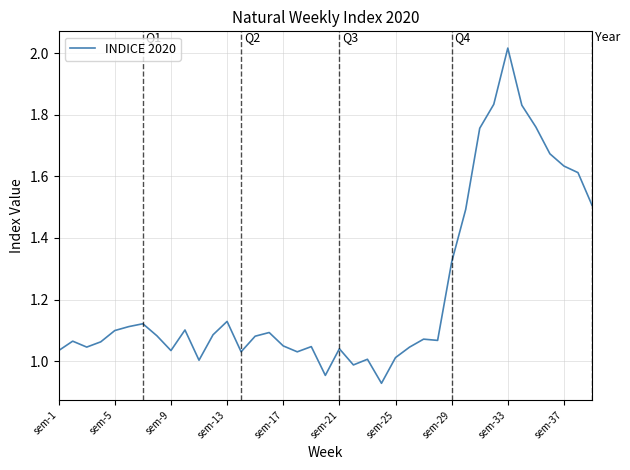

Is it true that the value at sem-1 is 0.6?

False